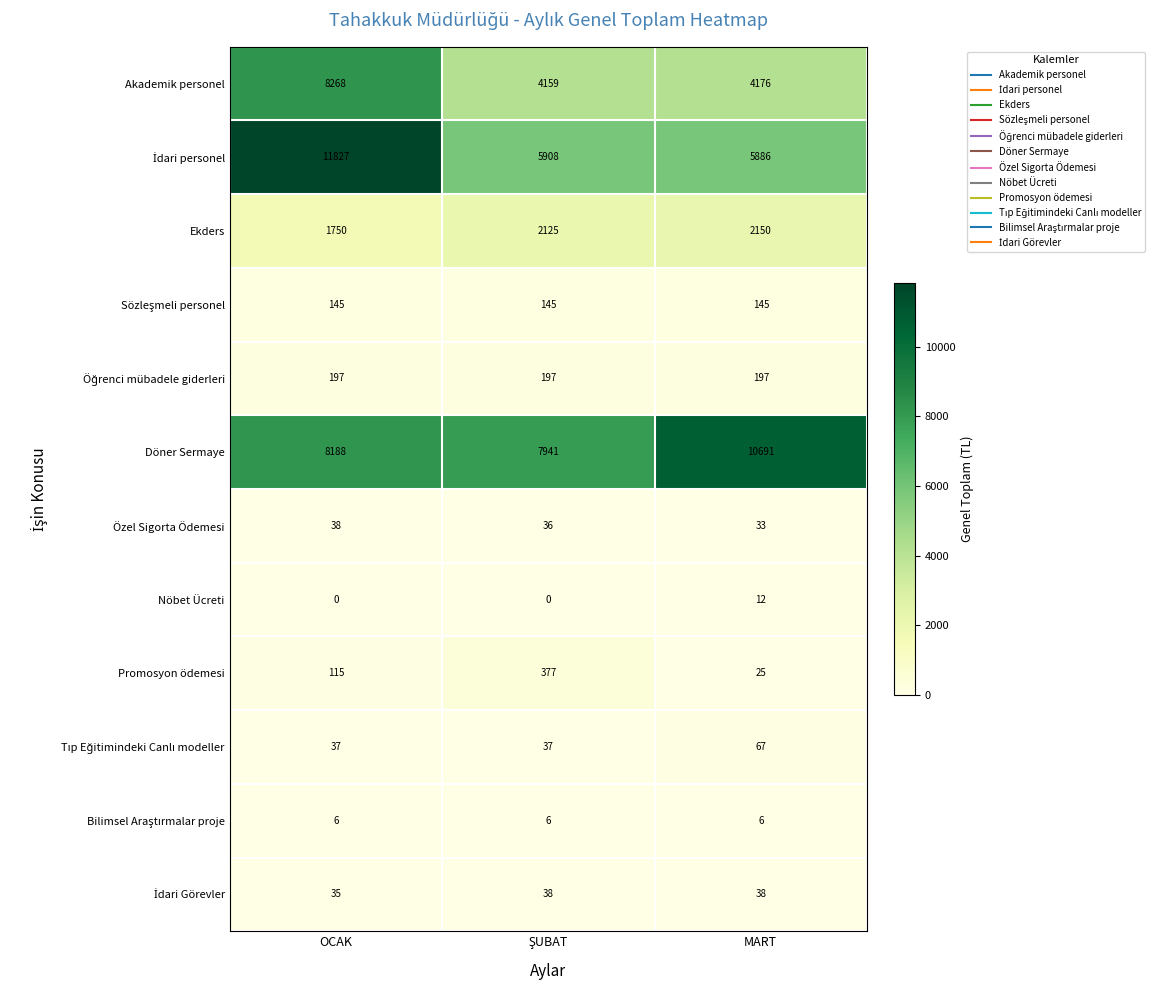

At which category is the sum across all series the highest?

OCAK